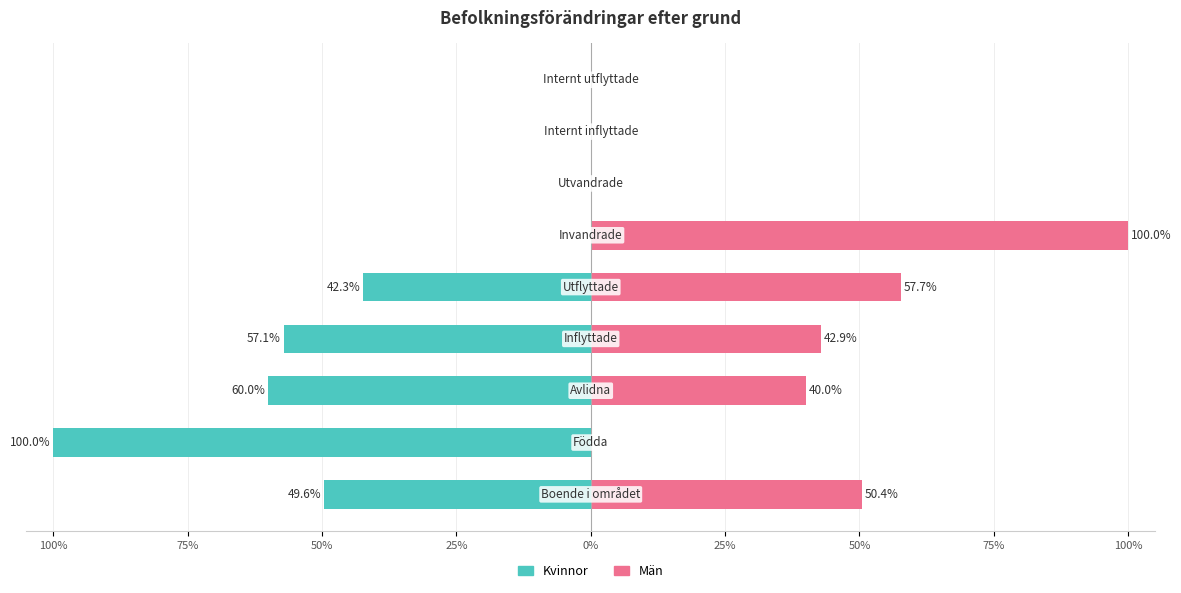

Is the value of Män at 100% greater than the value of Kvinnor at 50%?

Yes